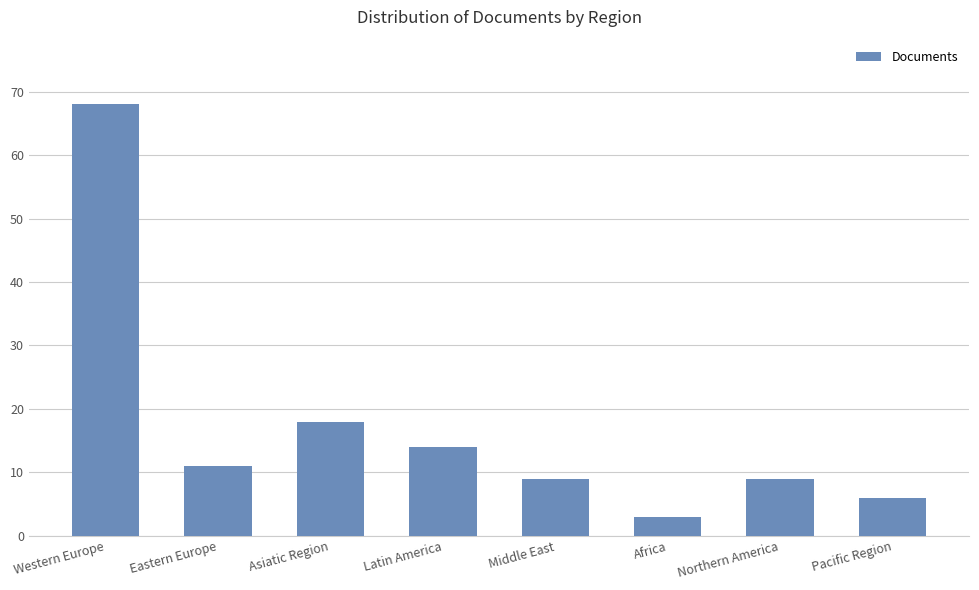

At which label is the value closest to 35?

Asiatic Region